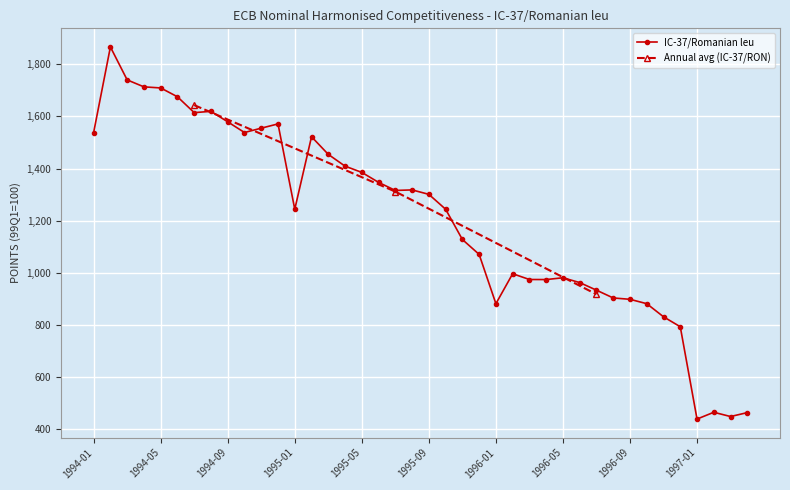

Which category has the highest value across all series?

1994-02